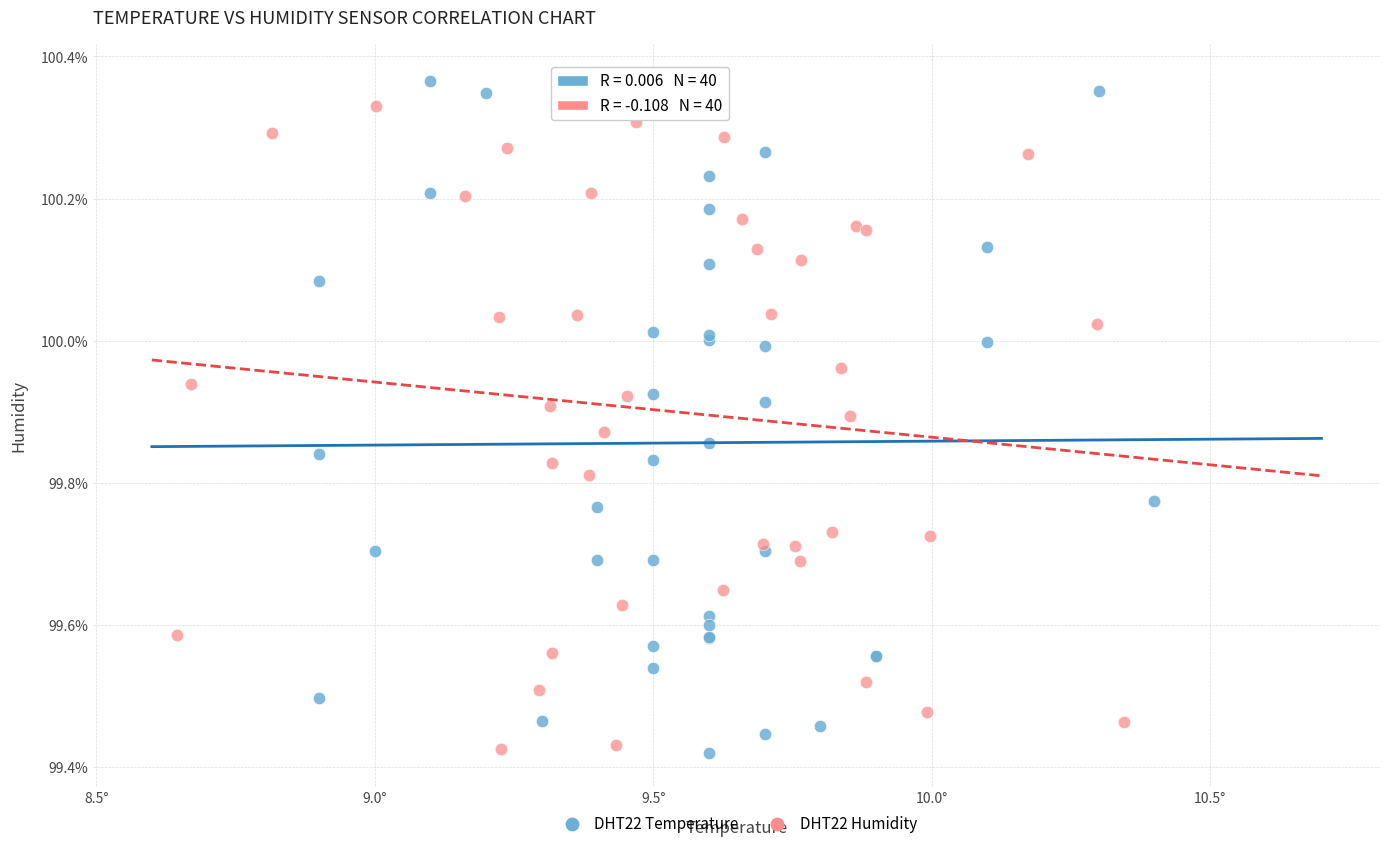

Which series reaches the maximum Y coordinate?

DHT22 Temperature